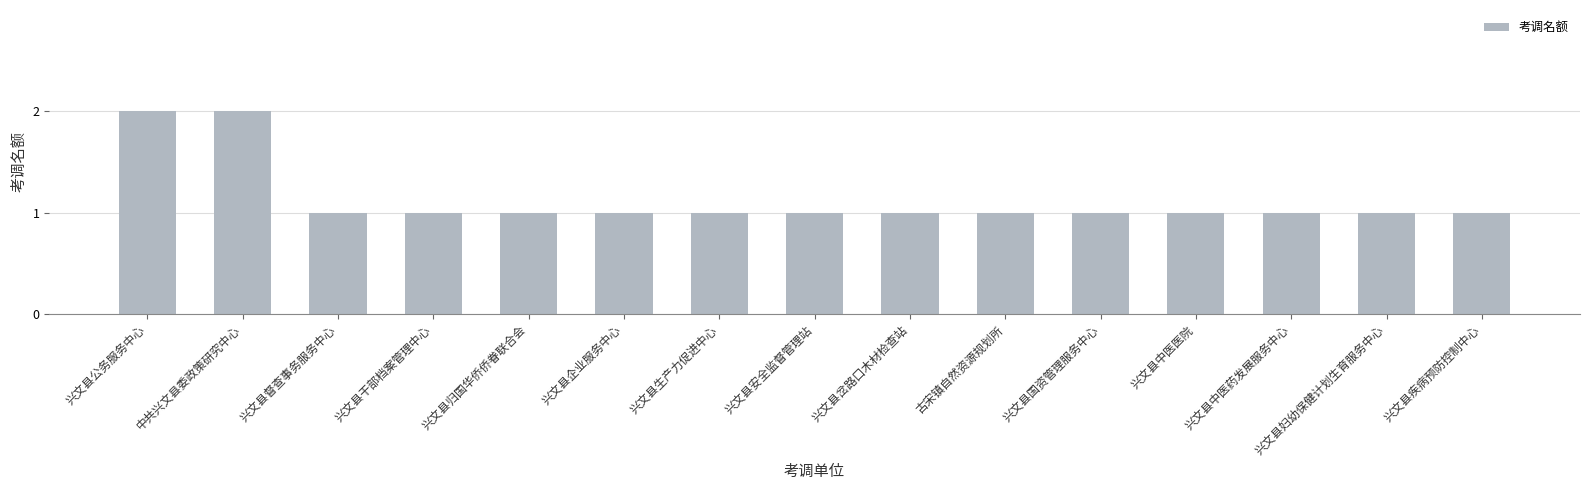

How many data points does each series have?

15